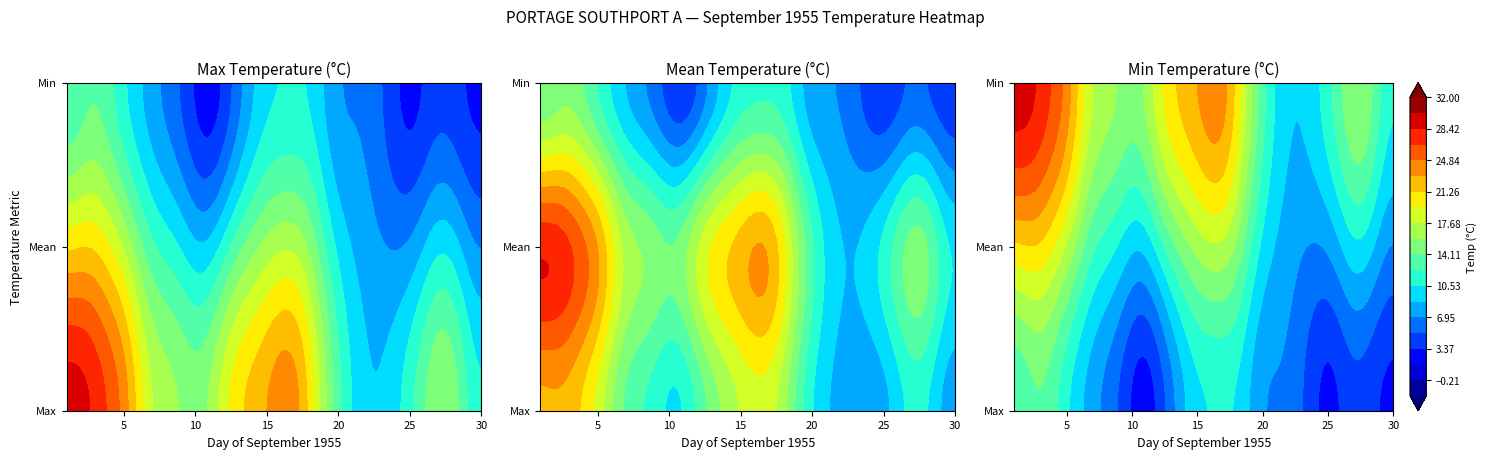

What is the difference between the 2 values at 2 and 3?

6.9